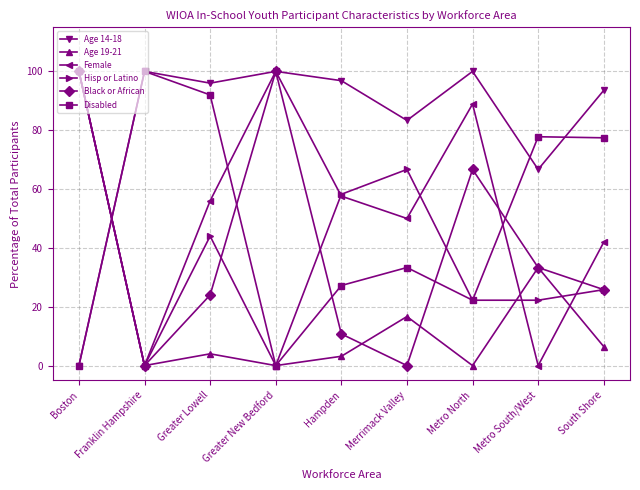

In Disabled, how many points are higher than both neighbors (excluding endpoints)?

3